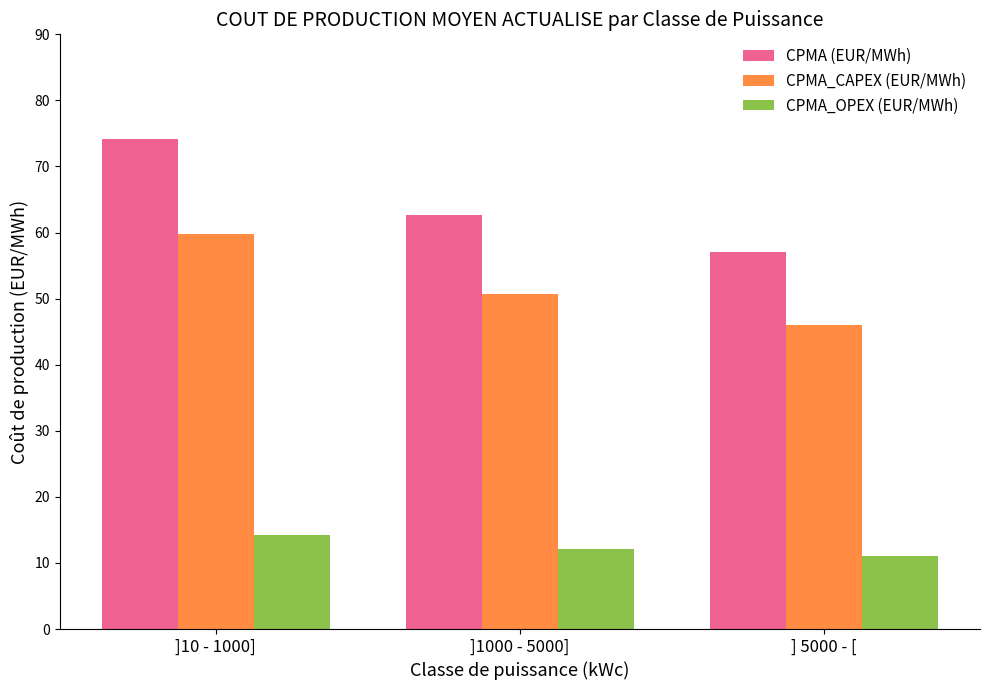

At which category is the sum across all series the highest?

]10 - 1000]